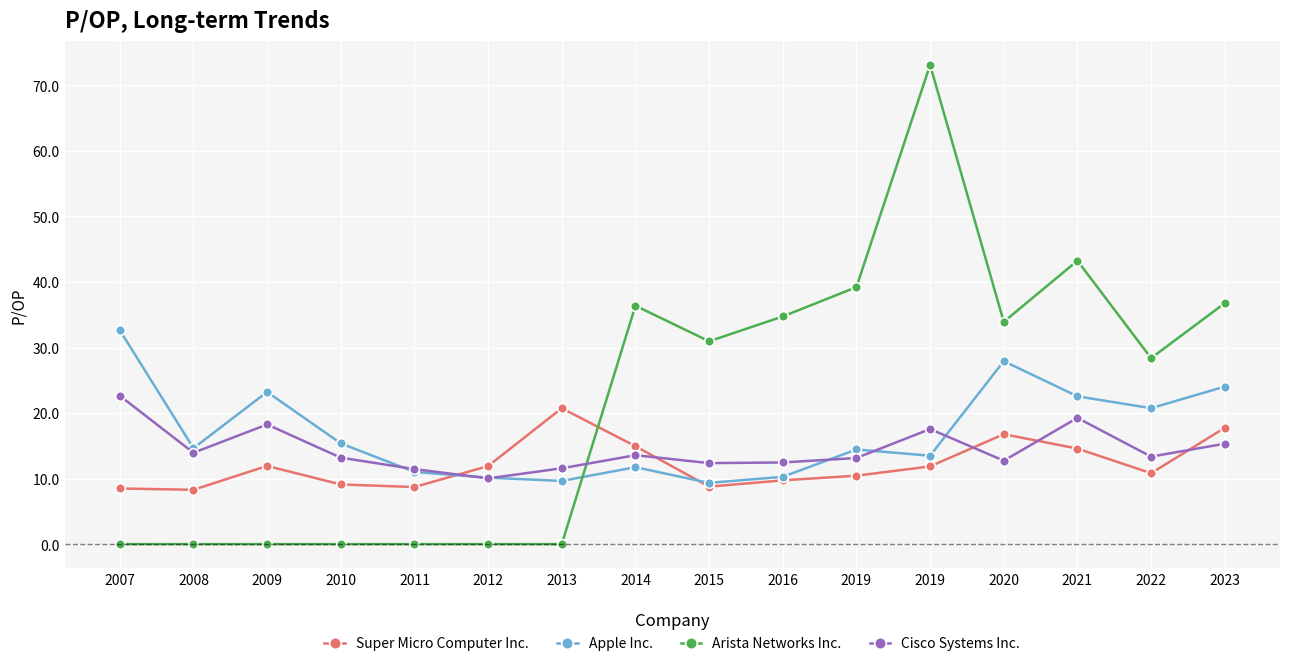

How many interior local peaks does the Super Micro Computer Inc. series have?

3